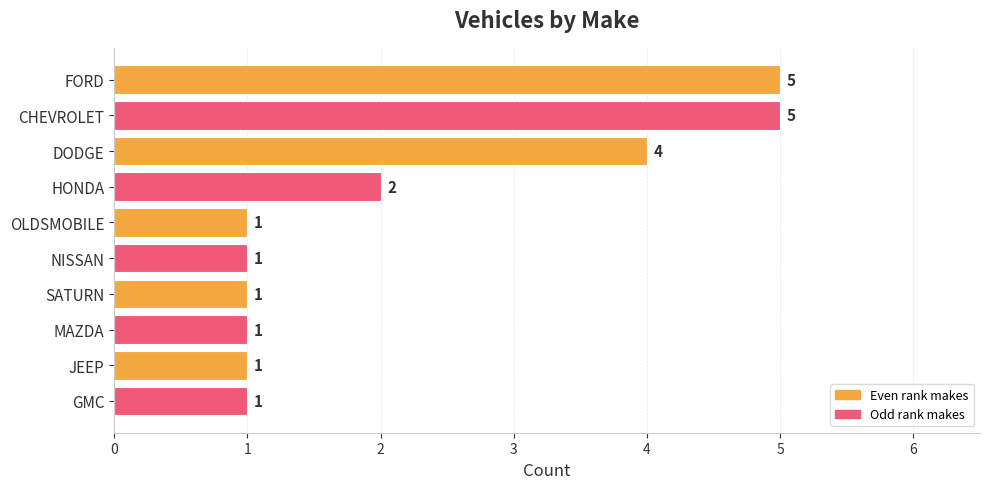

Reading bottom to top, what are all the values shown in this chart?

1	1	1	1	1	1	2	4	5	5